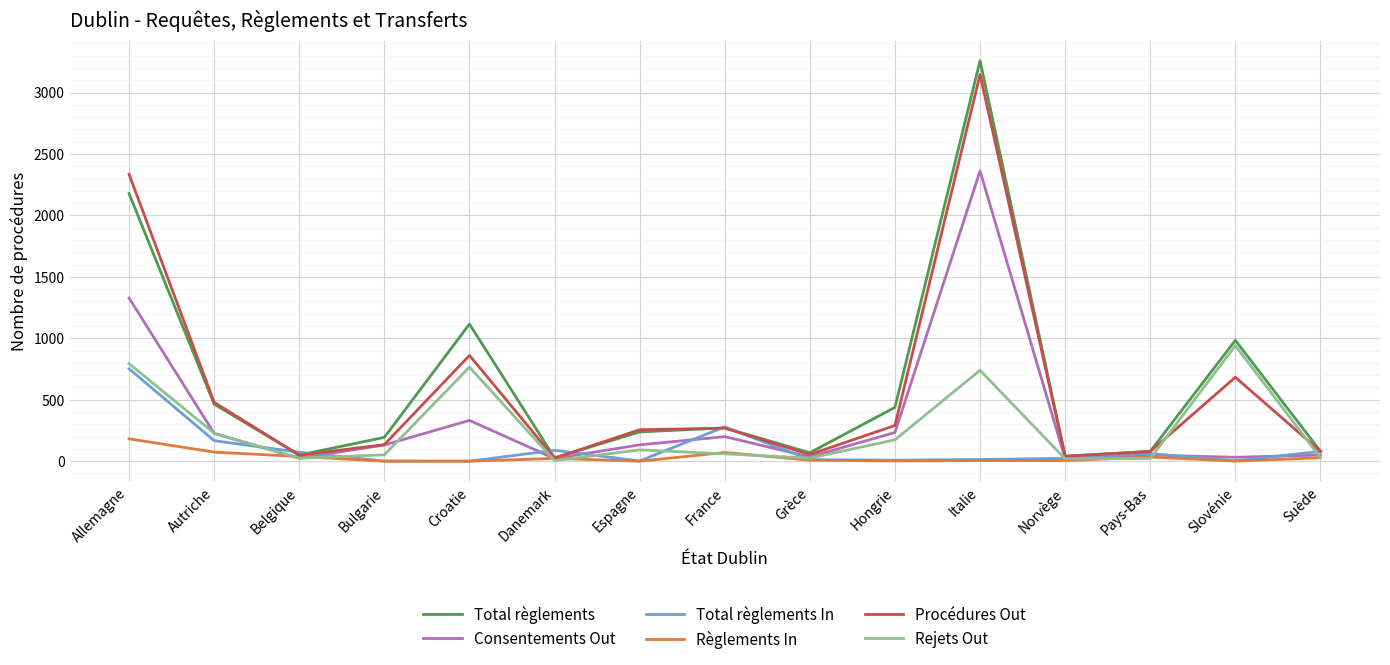

What is the greatest value displayed?

3259